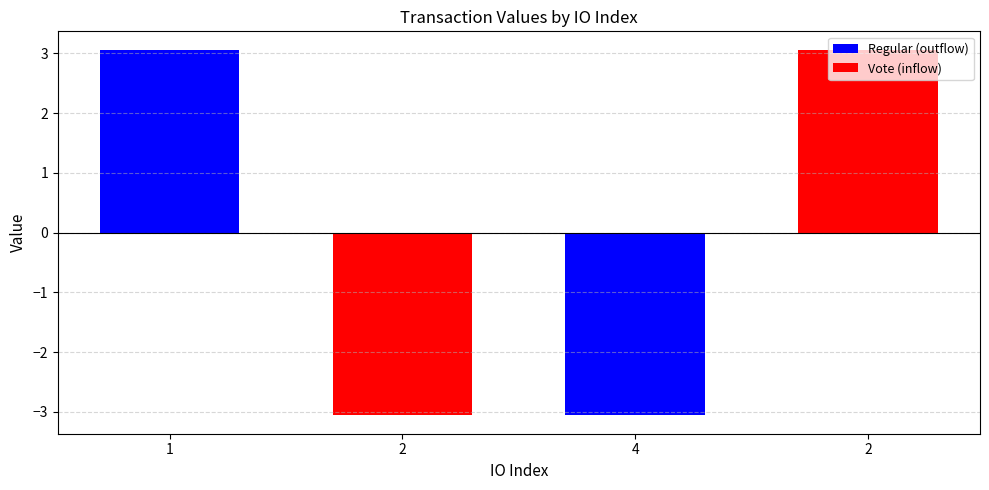

What is the difference between the maximum and minimum values?

6.1